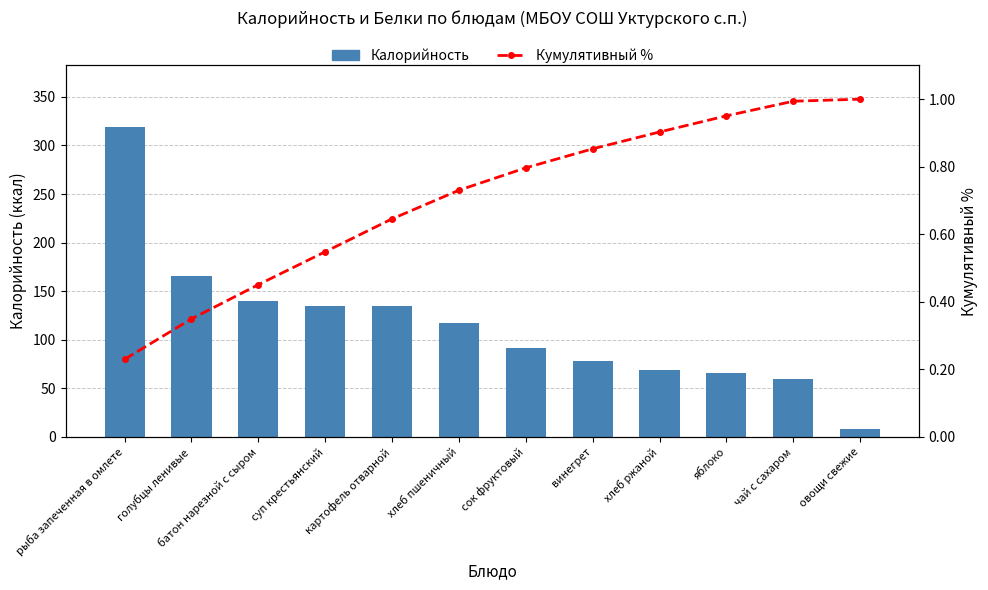

Are the bars grouped side by side (vs. stacked)?

Yes